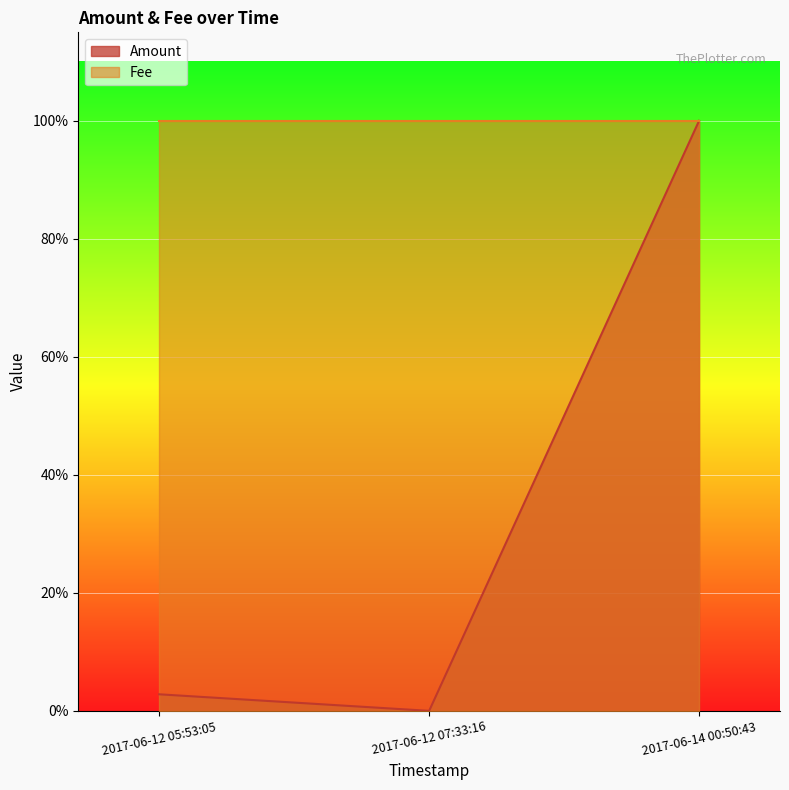

What is the average value?

0.3